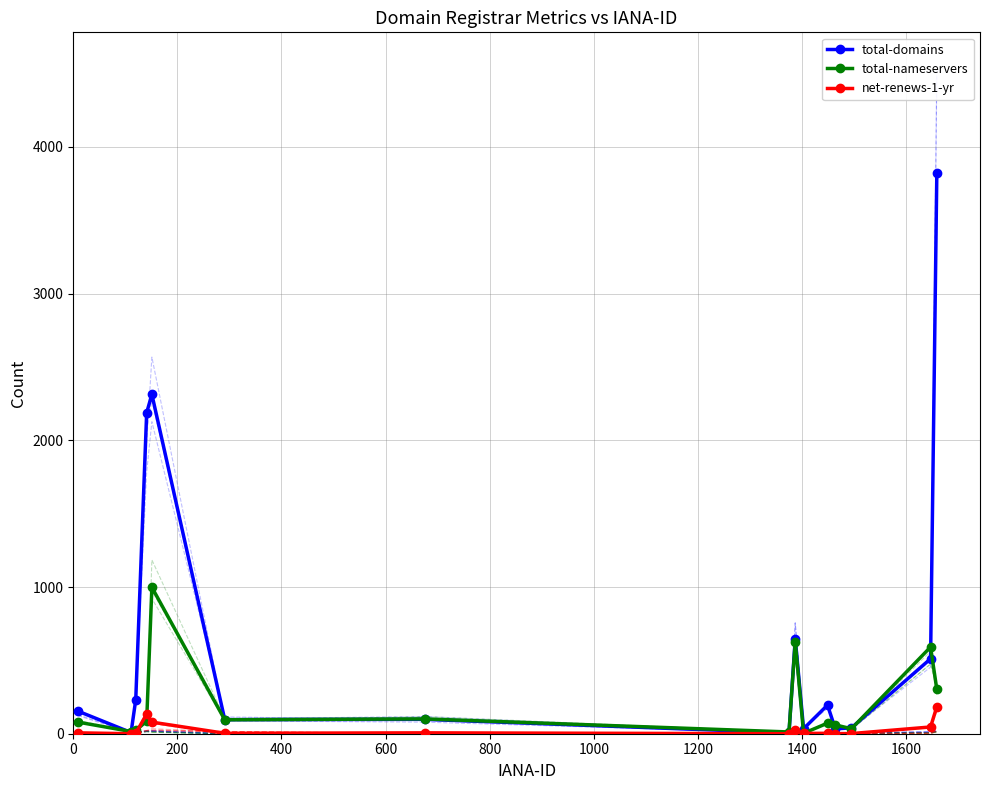

Rank the series by their maximum value, from highest to lowest.

total-domains, total-nameservers, net-renews-1-yr